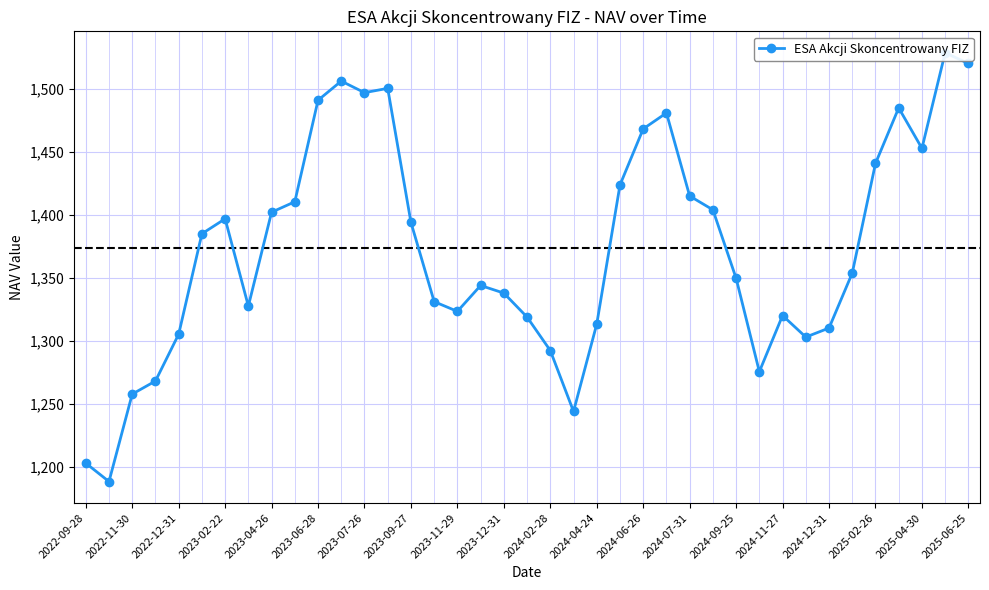

Is it true that the value at 23 is 1423.8?

True